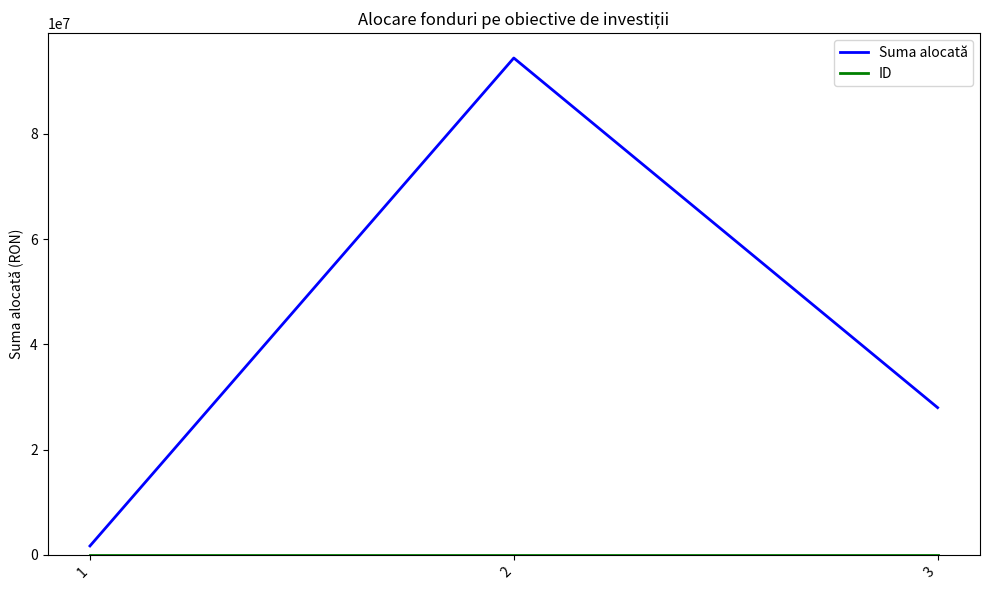

What is the greatest value displayed?

94377016.2